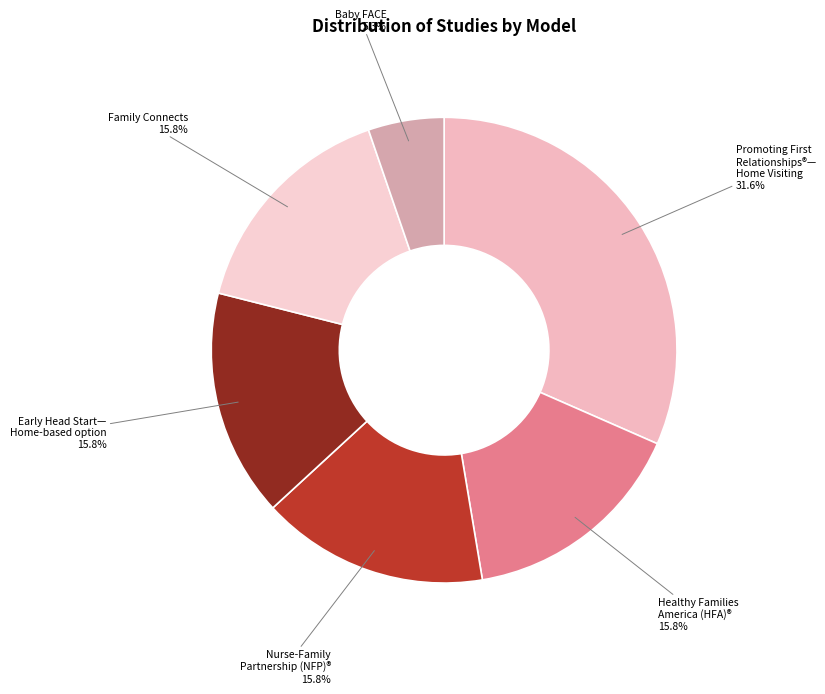

What percentage is the Nurse-Family Partnership (NFP)® slice, to the nearest percent?

16%